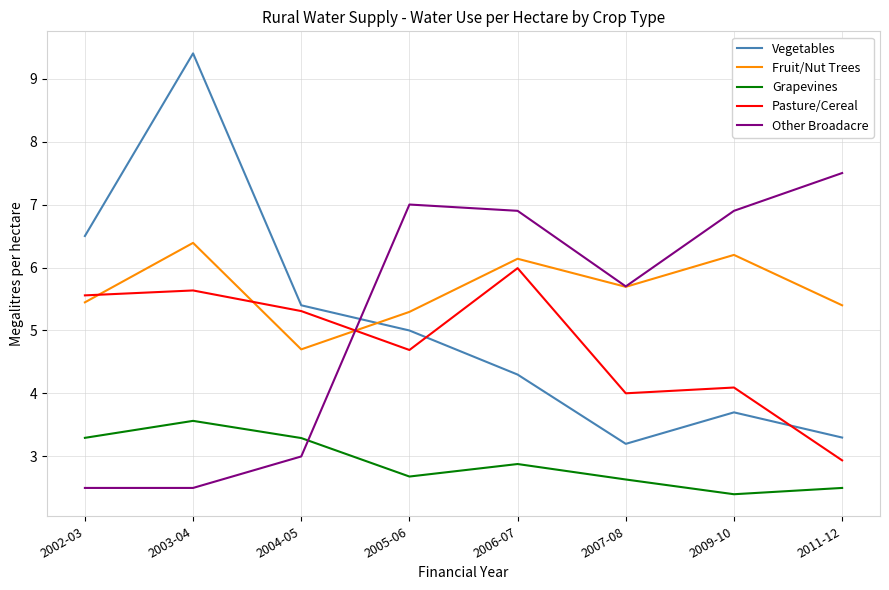

How many lines are shown in the chart?

5